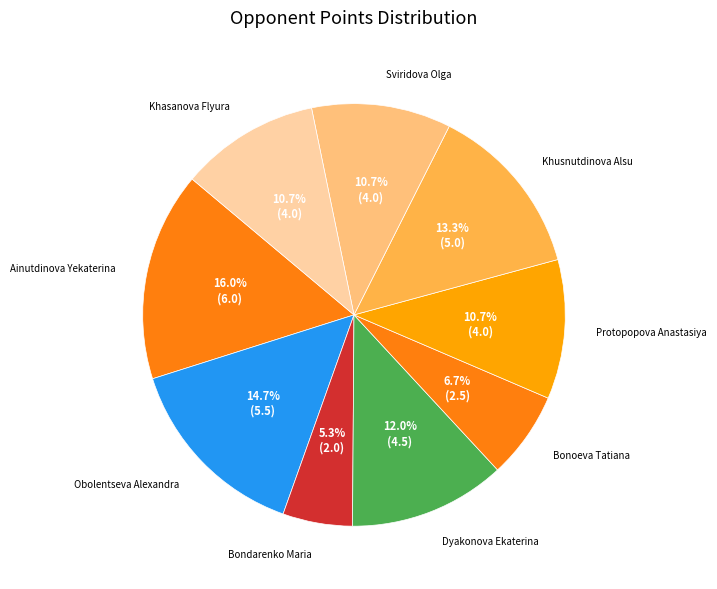

Is there any slice that represents more than half of the pie?

No